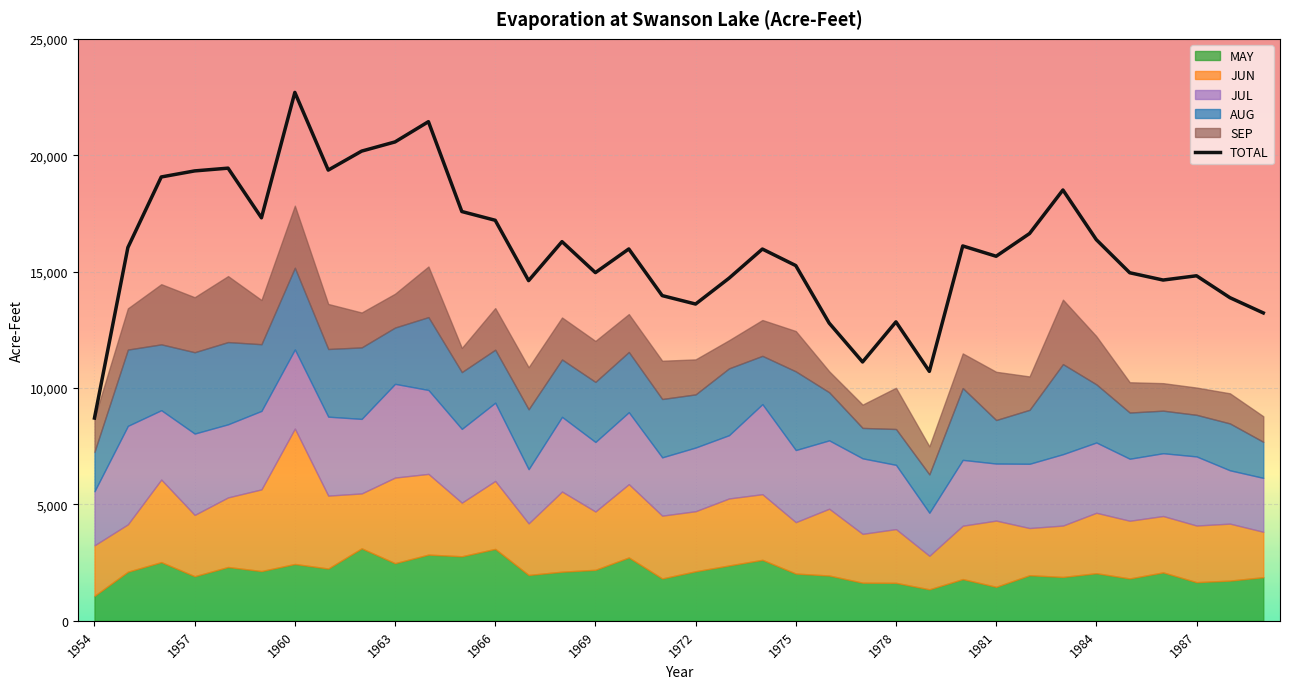

What value does the data have at 35, to the nearest 10?

13230